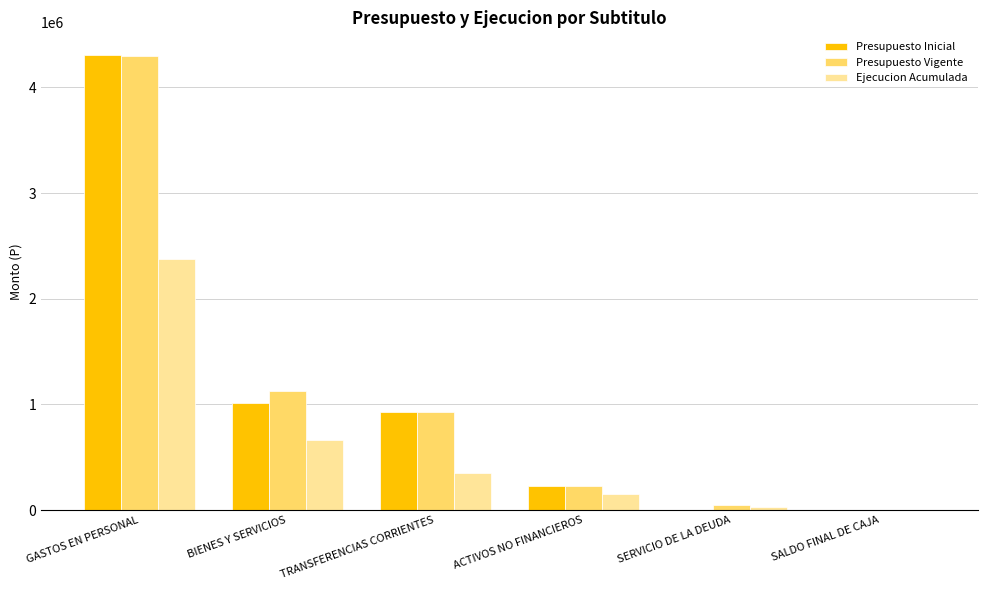

Where is Presupuesto Vigente nearest to the value 2150083?

BIENES Y SERVICIOS